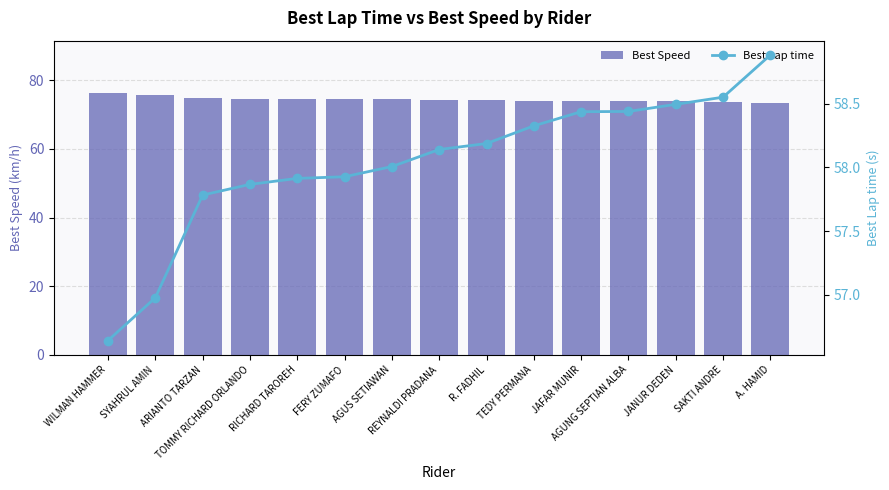

At which category is the sum across all series the highest?

WILMAN HAMMER